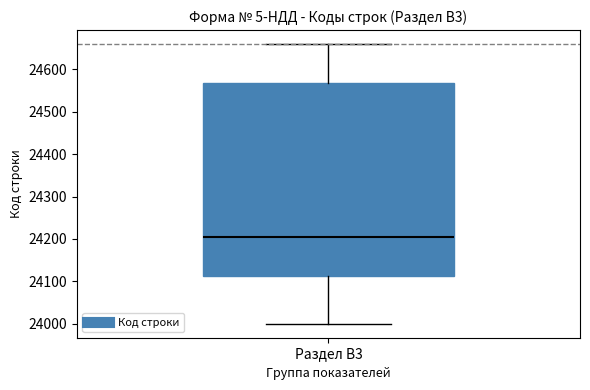

Read this box plot against the y-axis: the position of the median line, the range covered by the box, and the ends of both whiskers. The values are not printed on the chart, so give them approximately, as read against the axis.

median 24210, box 24110 to 24570, whiskers 24000 to 24660